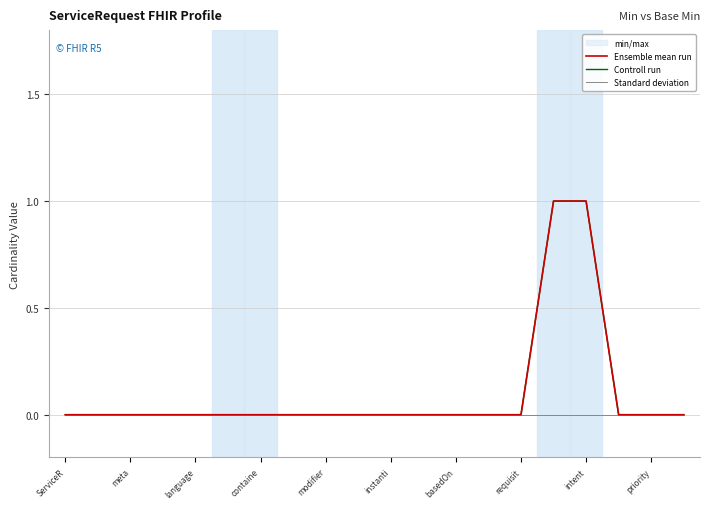

At which label does Ensemble mean run reach its minimum?

ServiceR